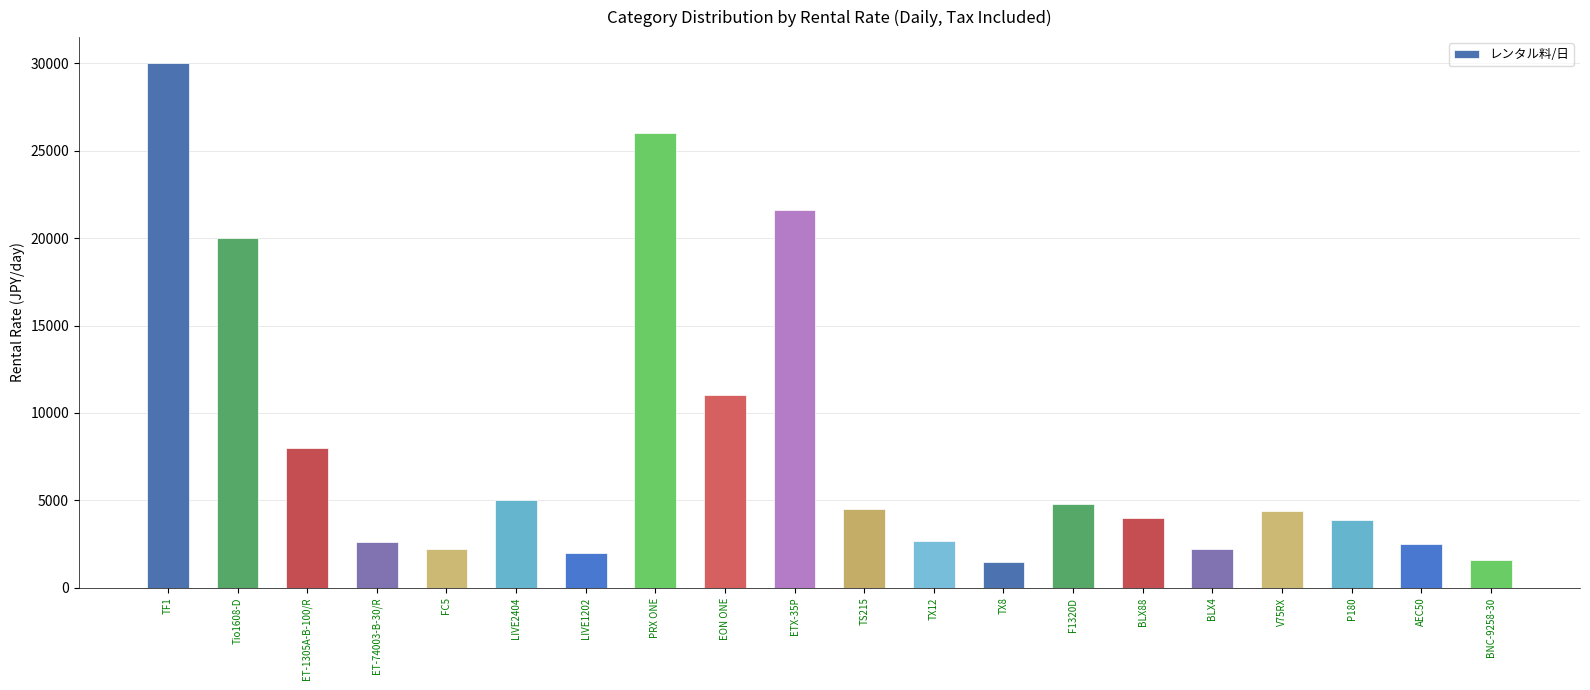

What is the sum of the values at Tio1608-D and PRX ONE?

46000